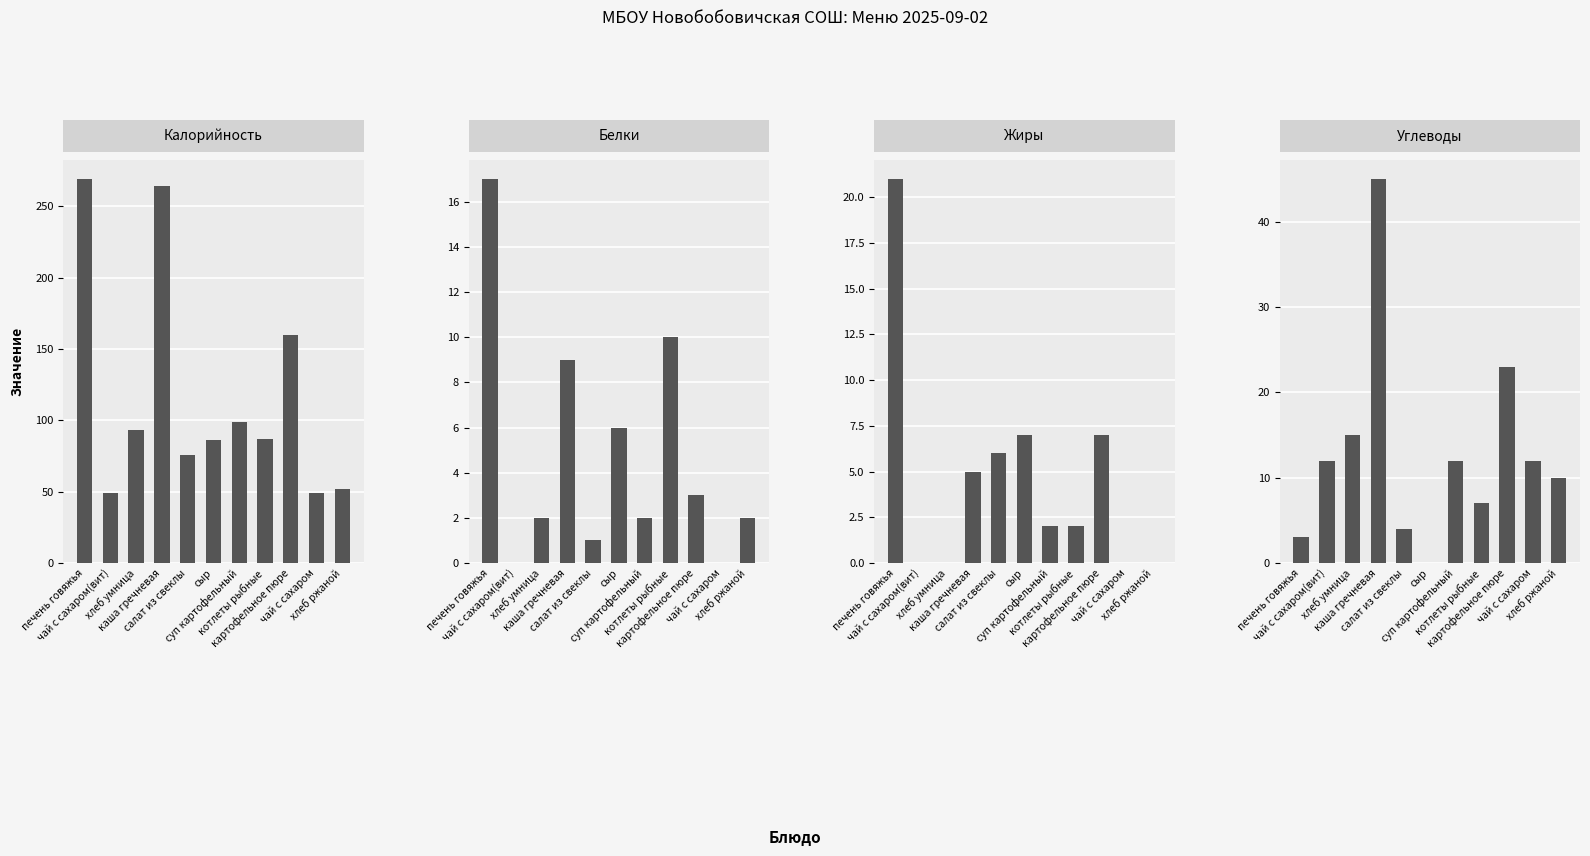

How many positive values does the Углеводы series have?

10